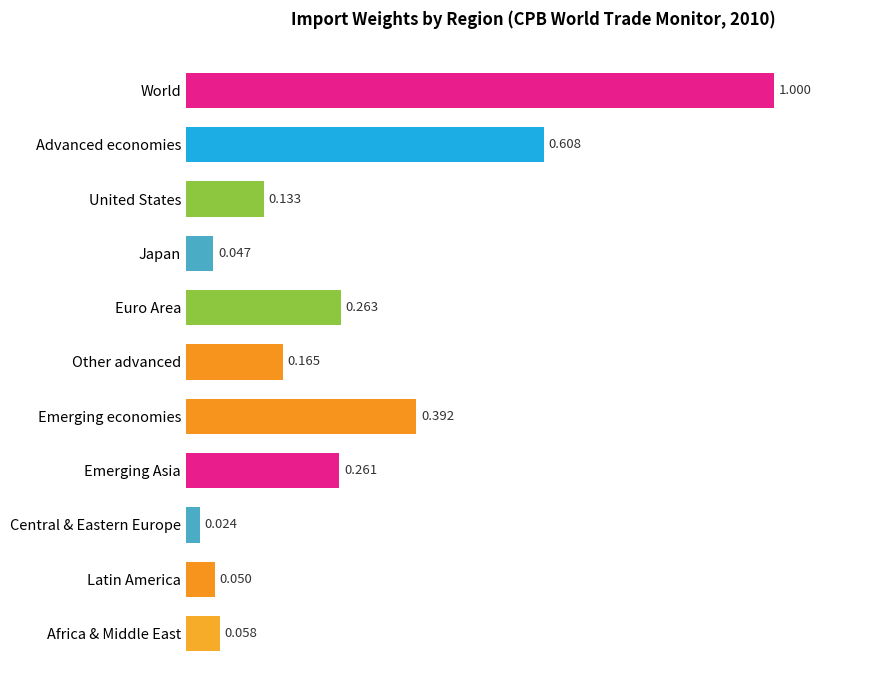

Between Japan and Euro Area, which is larger?

Euro Area